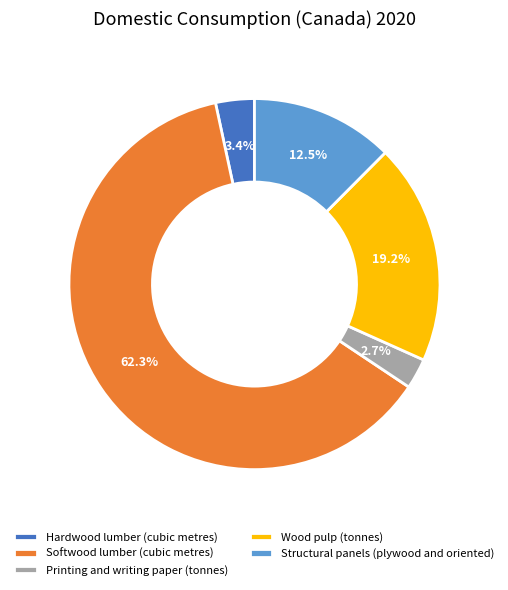

Count the number of slices in the pie.

5